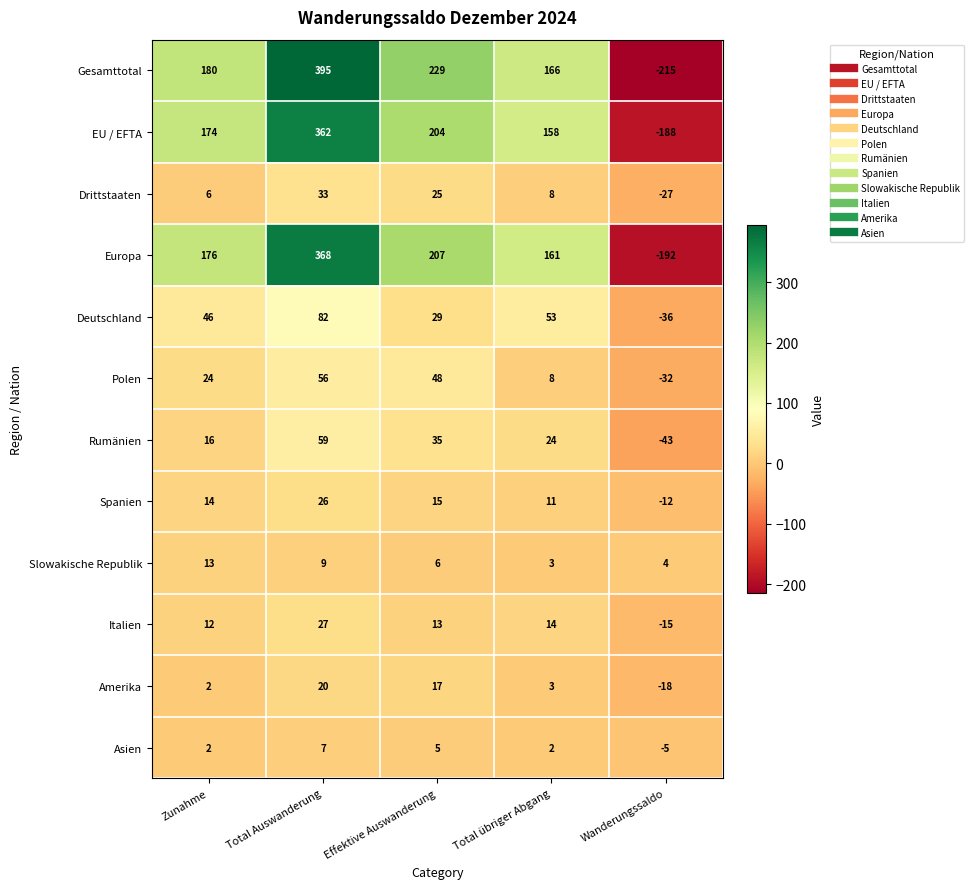

At which label is Deutschland closest to 23?

Effektive Auswanderung